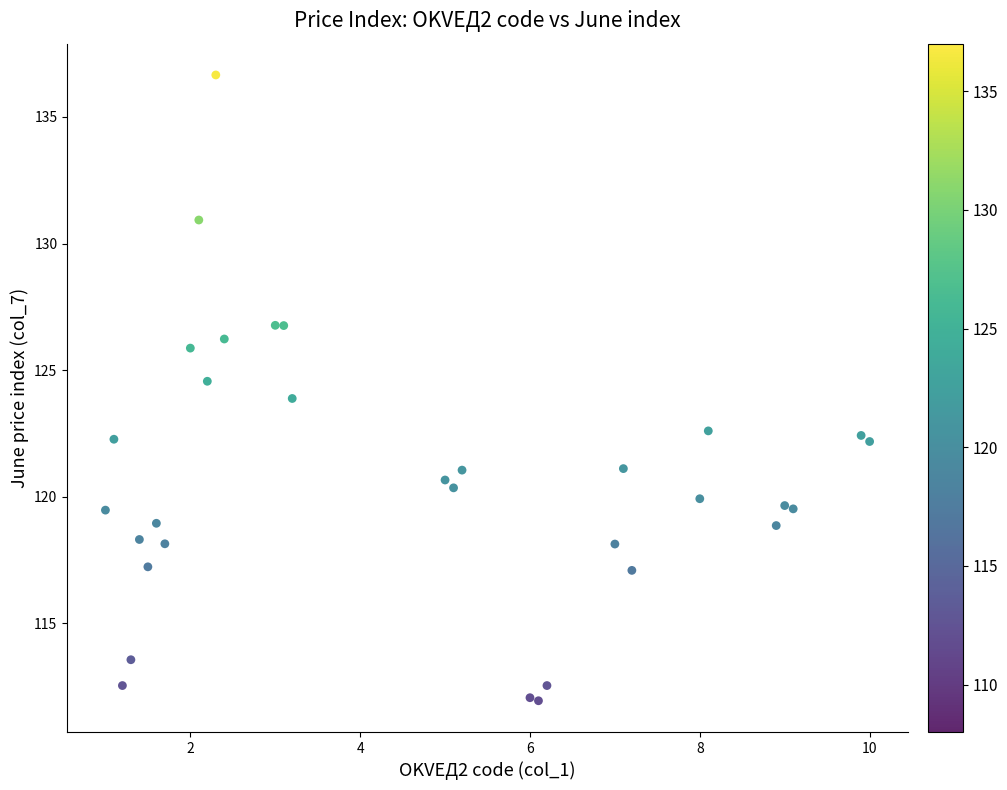

What is the range of Y values (max minus min)?

24.7